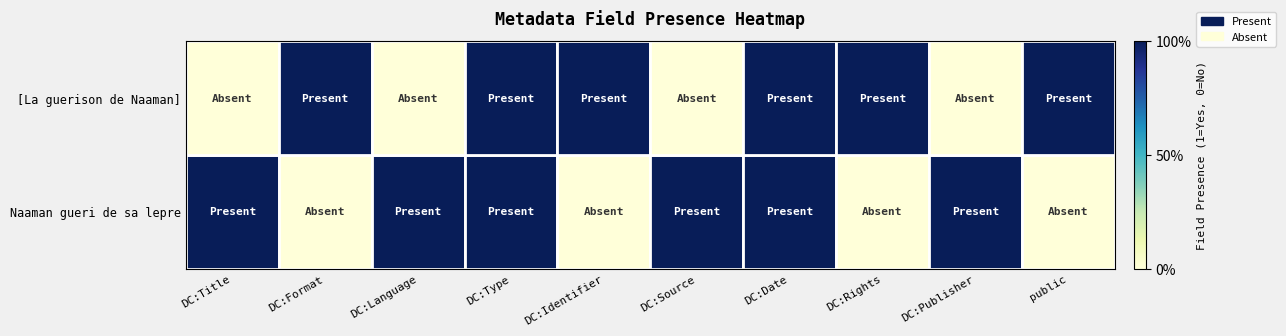

Count the number of categories in the chart.

10